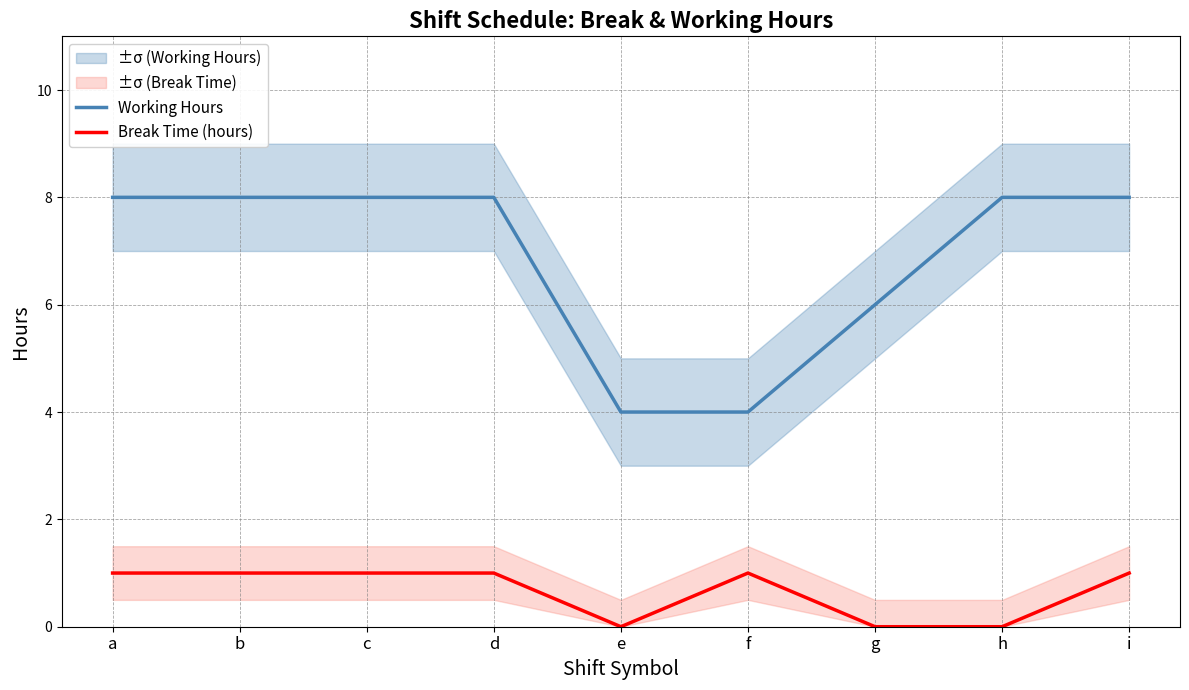

What is the total value across all series at d?

9